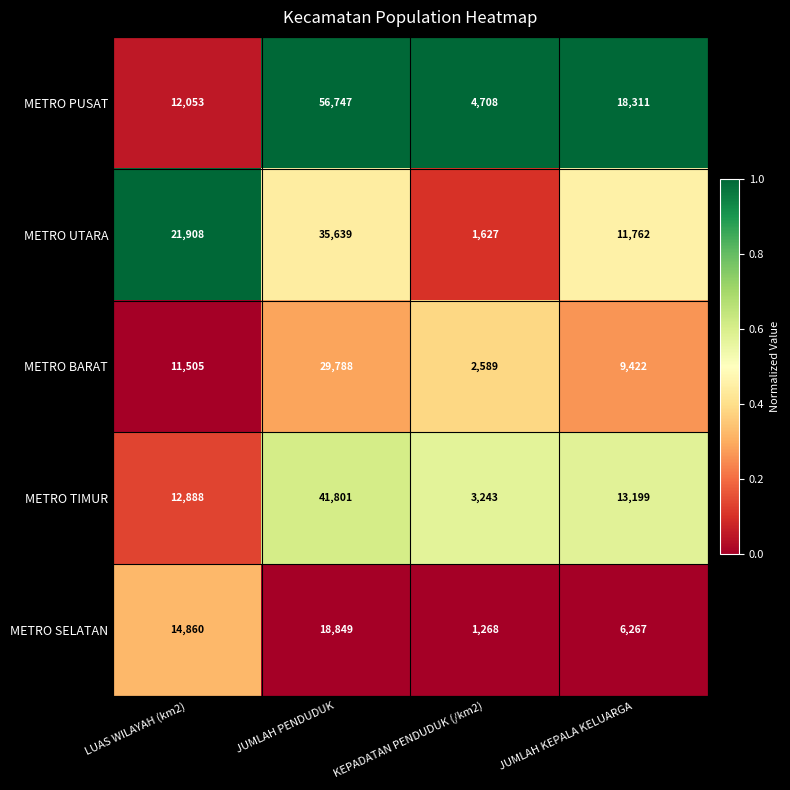

What is the spread (max minus min) of values at KEPADATAN PENDUDUK (/km2)?

3440